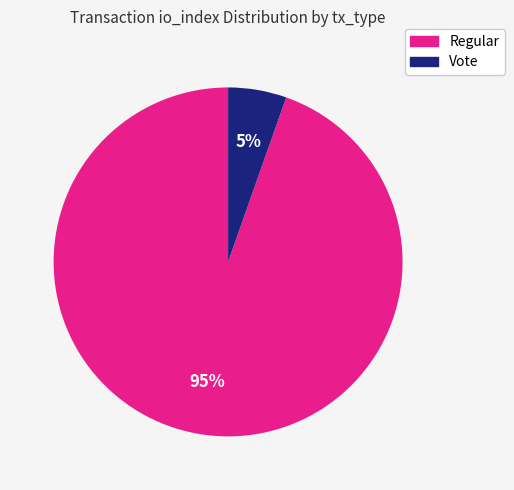

Count the number of slices in the pie.

2